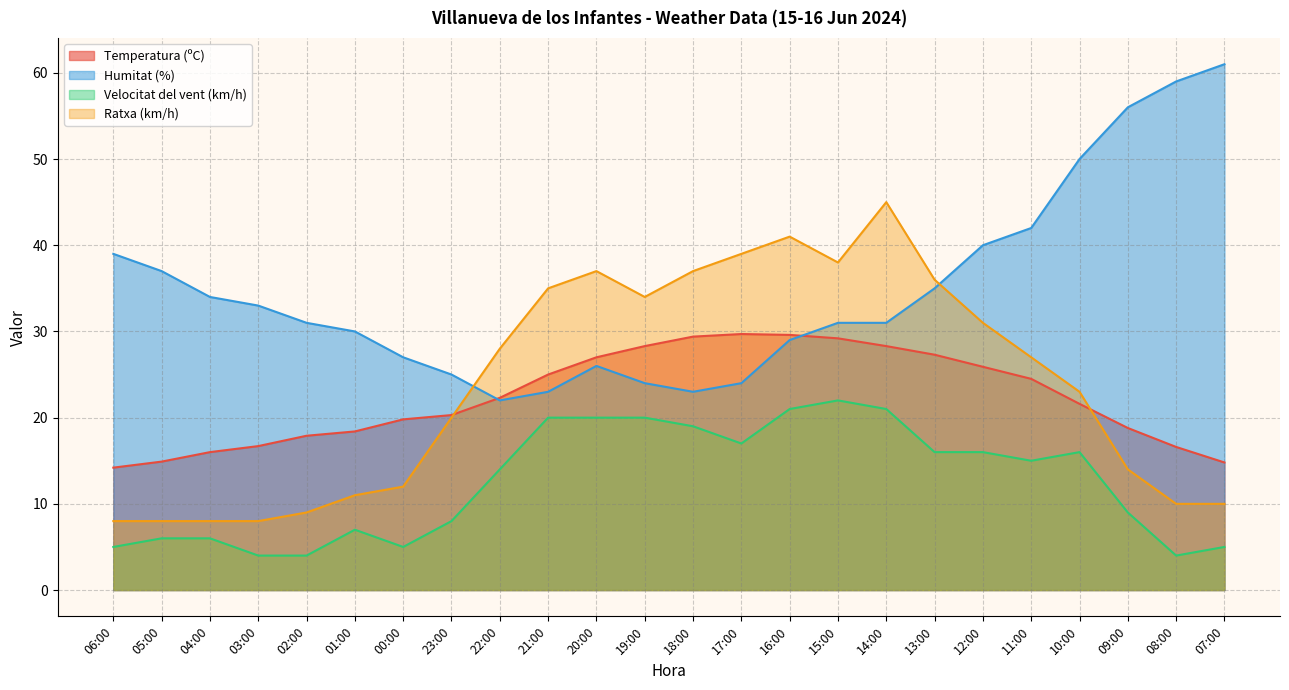

Between 04:00 and 07:00, which is larger?

04:00